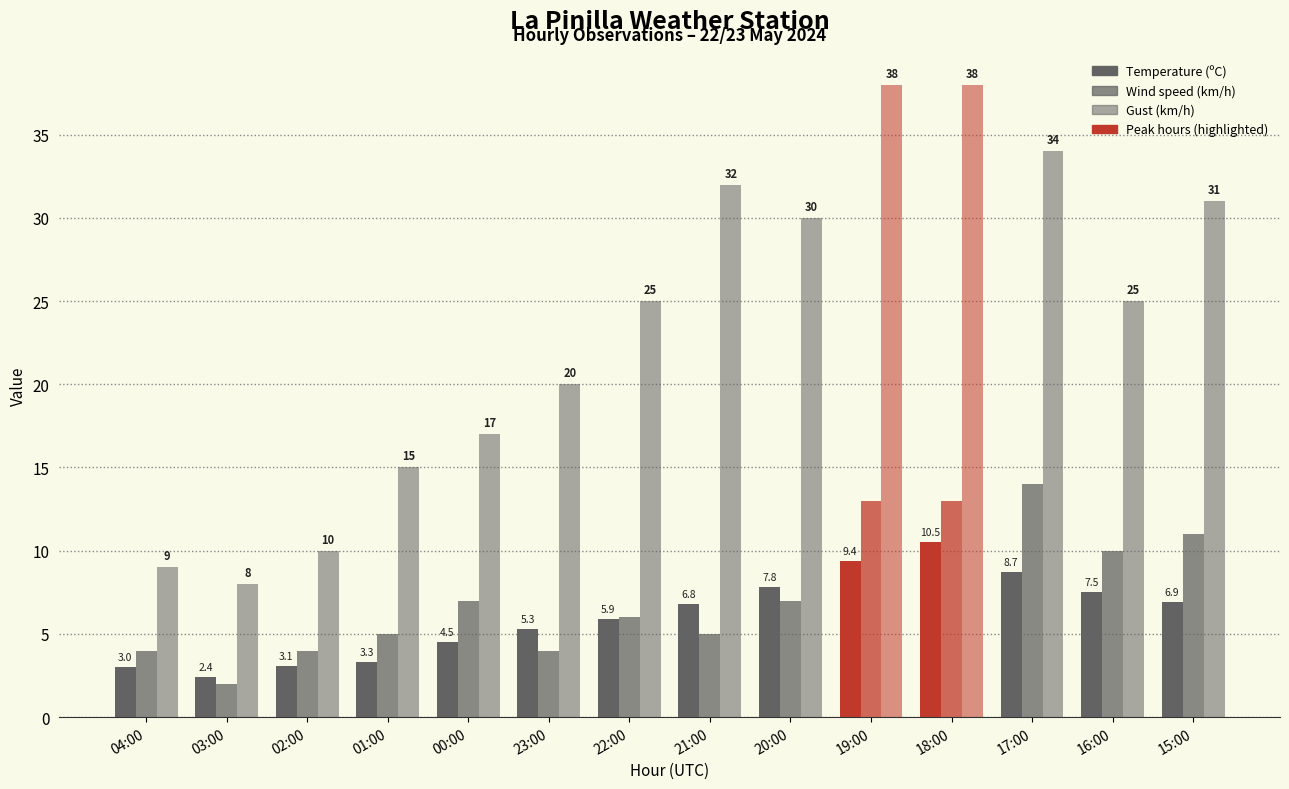

Rank the categories by Wind speed (km/h) value from lowest to highest.

03:00, 04:00, 02:00, 23:00, 01:00, 21:00, 22:00, 00:00, 20:00, 16:00, 15:00, 19:00, 18:00, 17:00